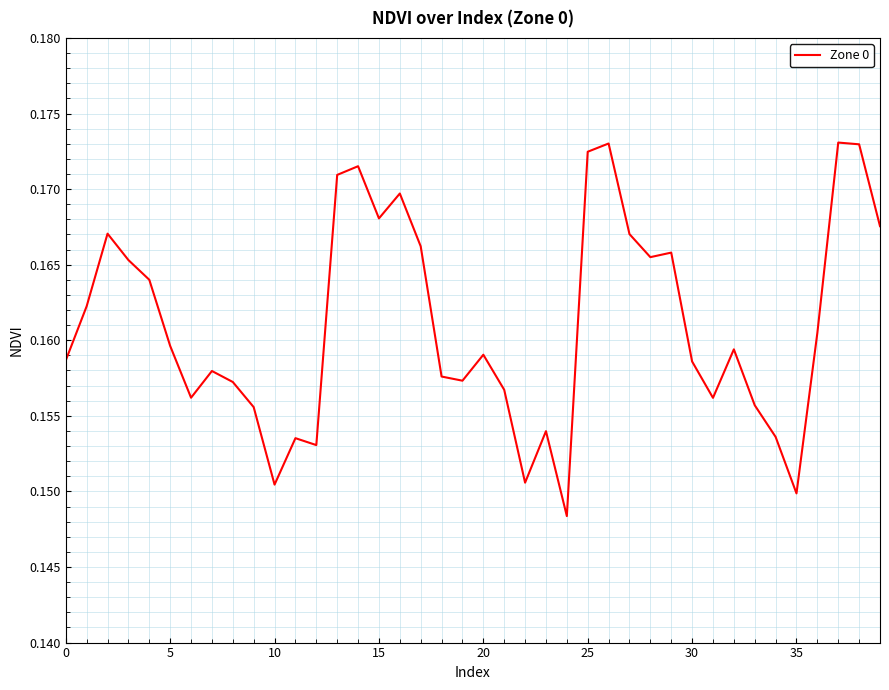

How many interior local peaks (higher than both neighbors) does the data have?

11